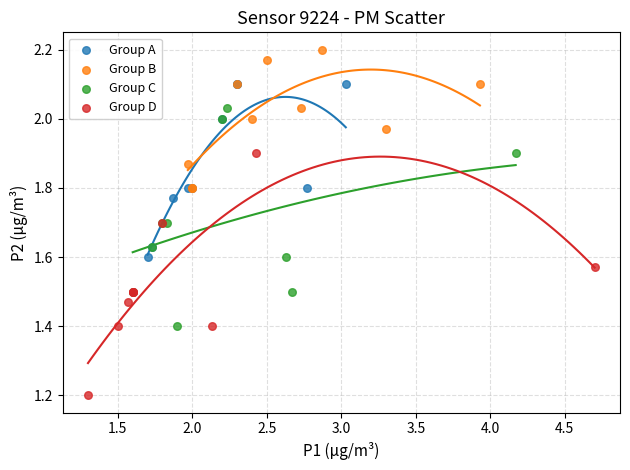

Which series reaches the minimum Y coordinate?

Group D